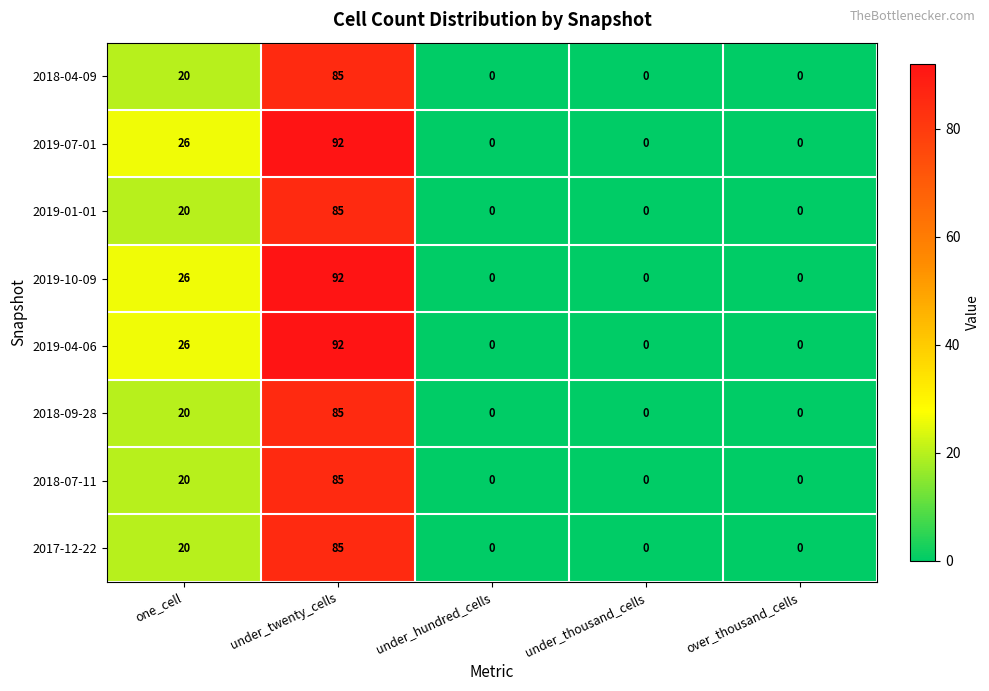

What is the maximum value for 2019-10-09?

92